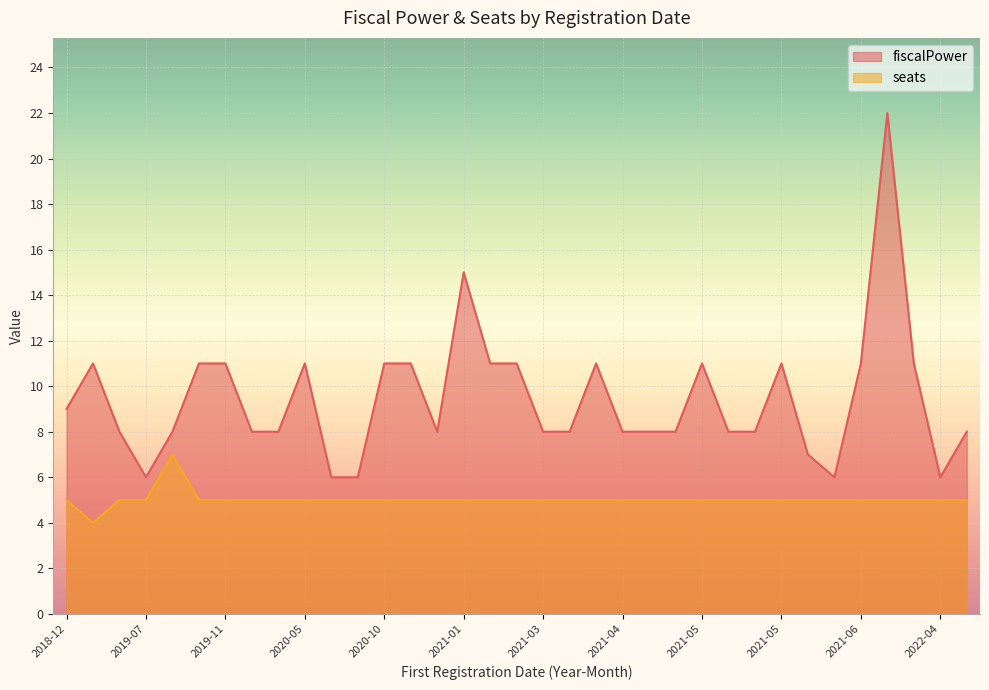

Is it true that fiscalPower equals 2 at 2021-06?

False